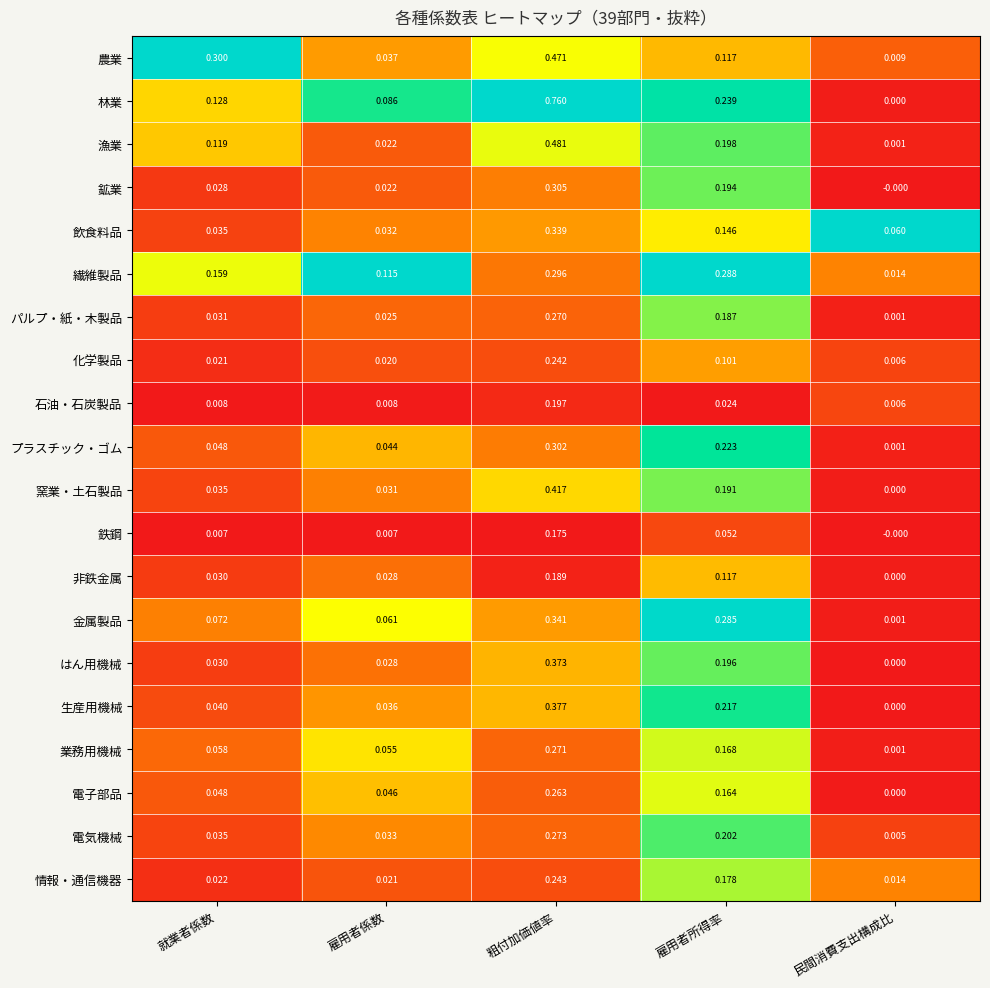

Rank the series by their maximum value, from highest to lowest.

林業, 漁業, 農業, 窯業・土石製品, 生産用機械, はん用機械, 金属製品, 飲食料品, 鉱業, プラスチック・ゴム, 繊維製品, 電気機械, 業務用機械, パルプ・紙・木製品, 電子部品, 情報・通信機器, 化学製品, 石油・石炭製品, 非鉄金属, 鉄鋼